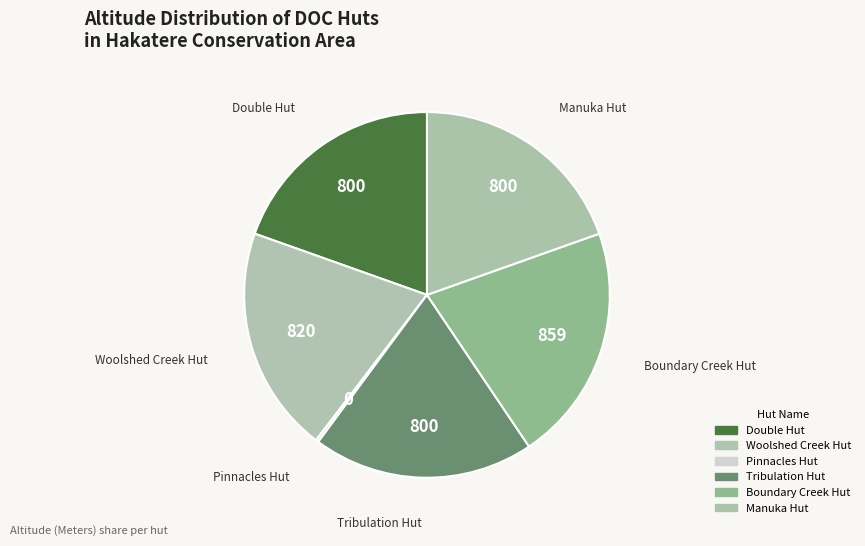

What is the total percentage of Double Hut and Tribulation Hut?

39.2%